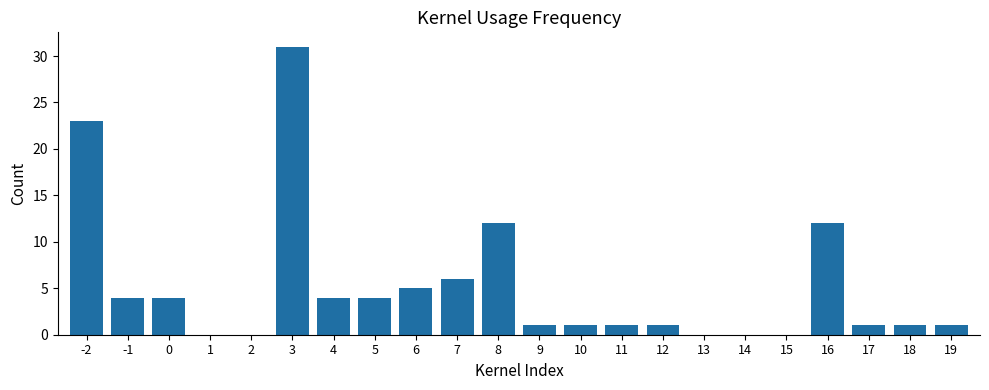

Are the bars grouped side by side (vs. stacked)?

No